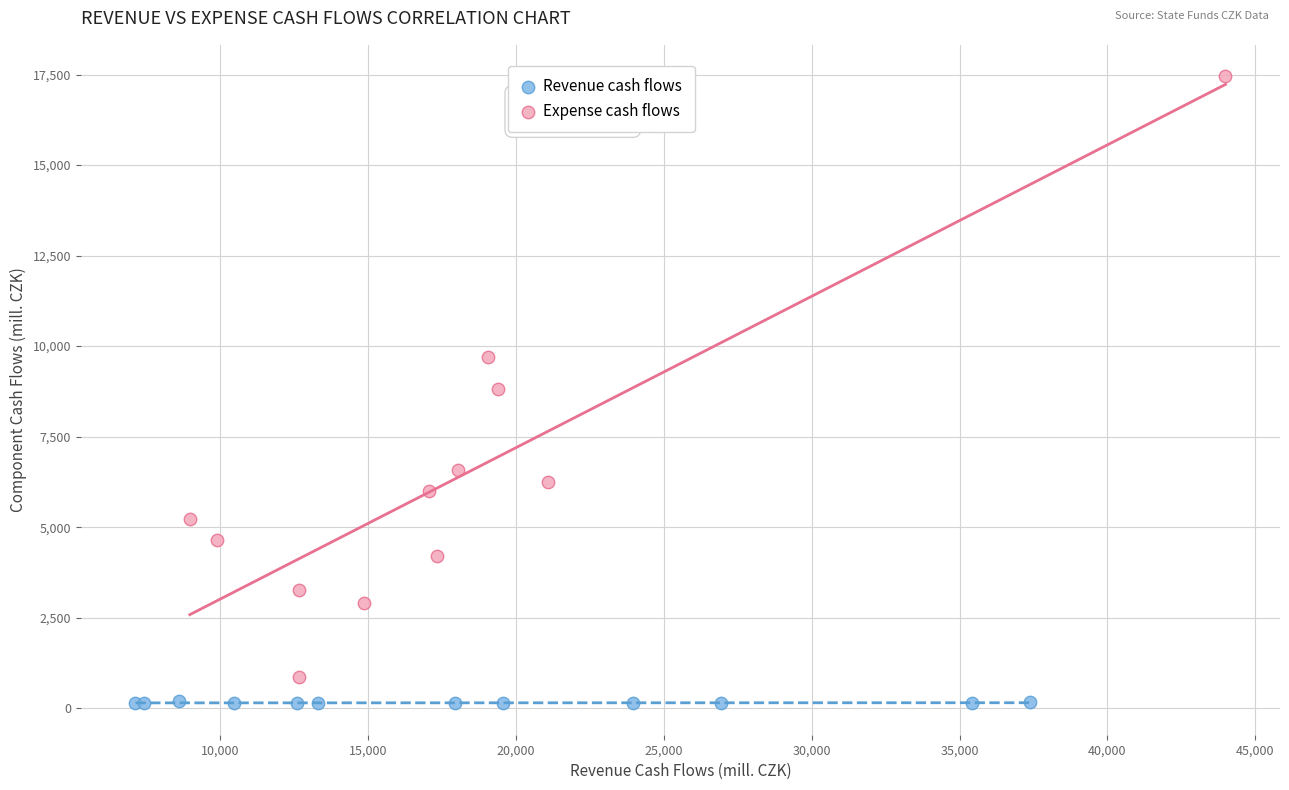

Which series reaches the minimum Y coordinate?

Revenue cash flows